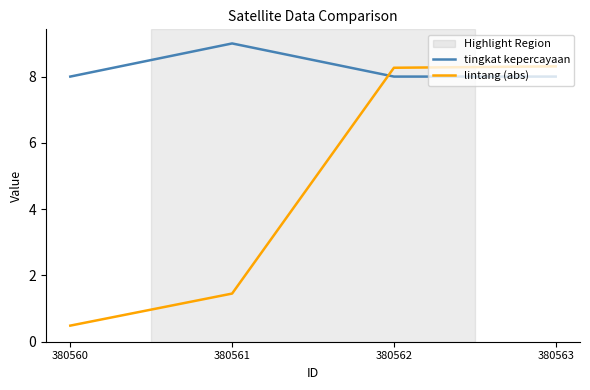

Reading left to right, transcribe all the data shown in this chart.

tingkat kepercayaan: 8.0	9.0	8.0	8.0
lintang (abs): 0.5	1.5	8.3	8.3